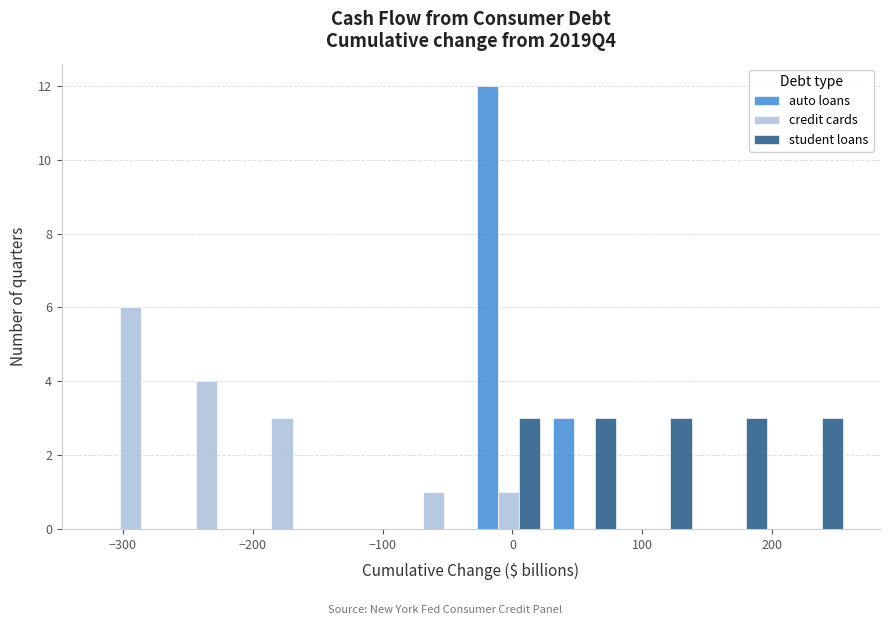

In the auto loans series, which range on the x-axis has the tallest bar?

-30 to 30